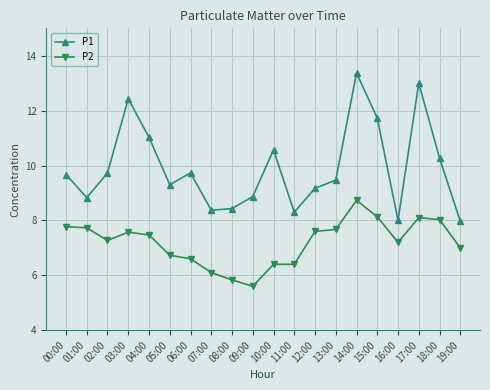

What is the total value across all series at 15:00?

19.9